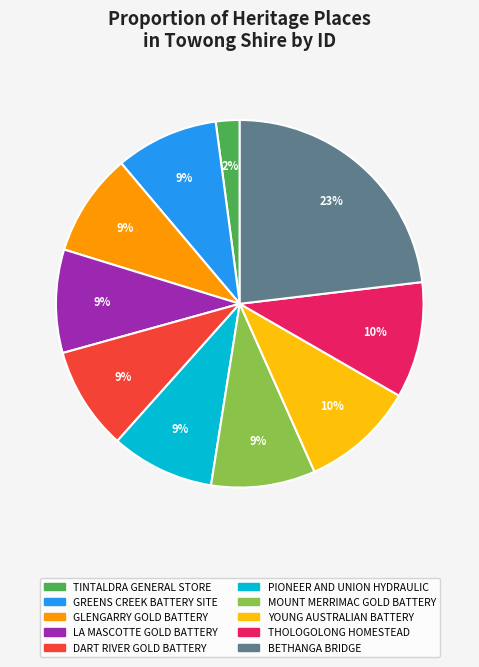

To the nearest percent, what portion does YOUNG AUSTRALIAN BATTERY represent?

10%